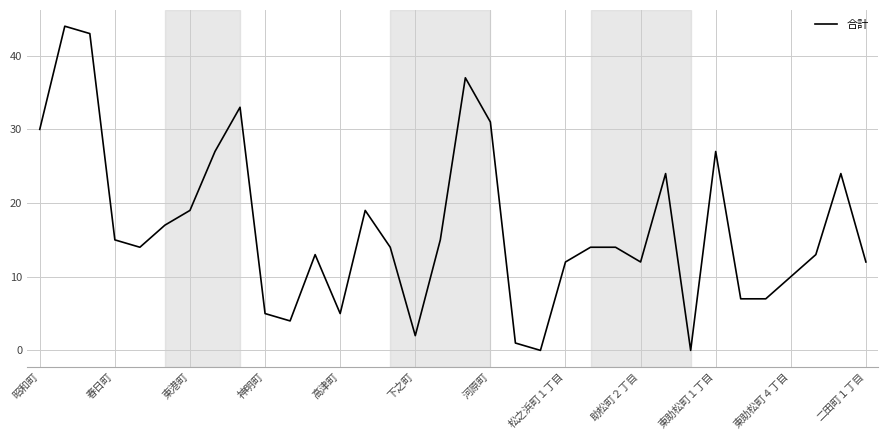

What is the difference between the maximum and second lowest values?

44